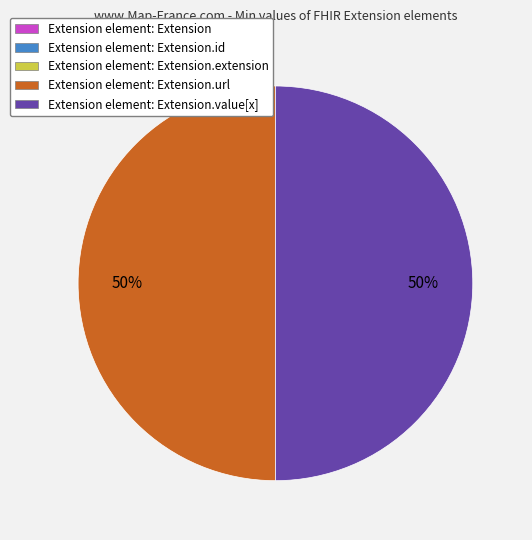

To the nearest percent, what is the difference between the largest and smallest slice percentages?

50%